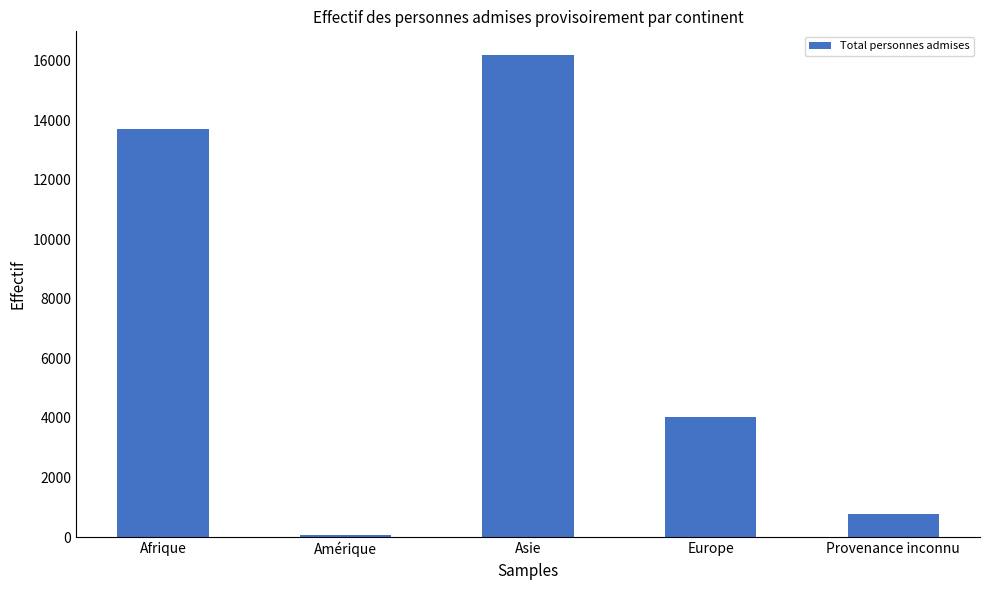

Which label corresponds to the smallest value in the chart?

Amérique